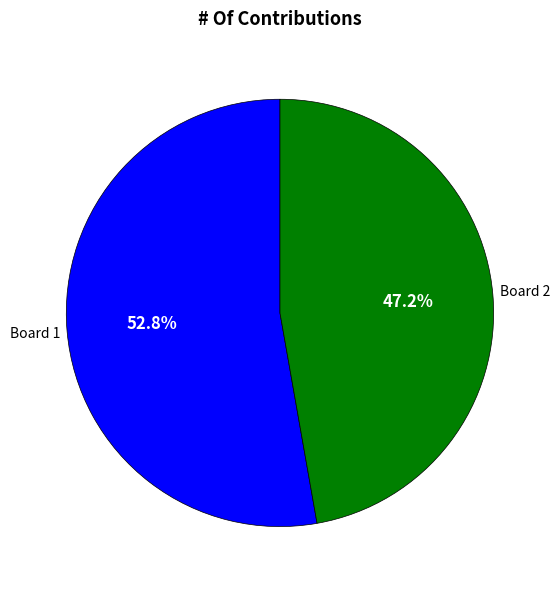

Is it true that Board 2 is 58% of the pie?

False